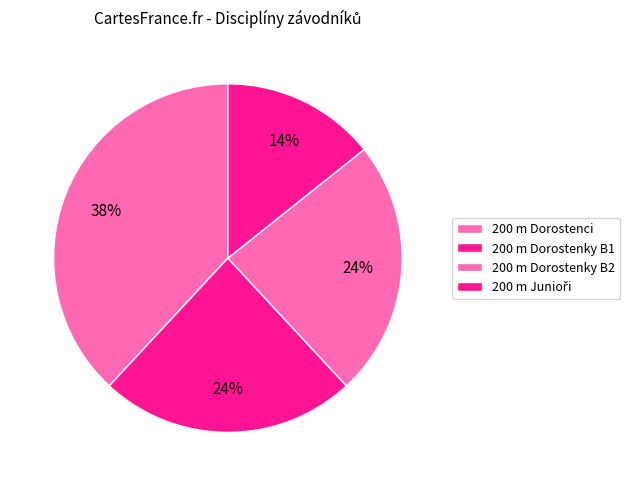

To the nearest percent, what percentage of the pie is 200 m Dorostenci?

38%